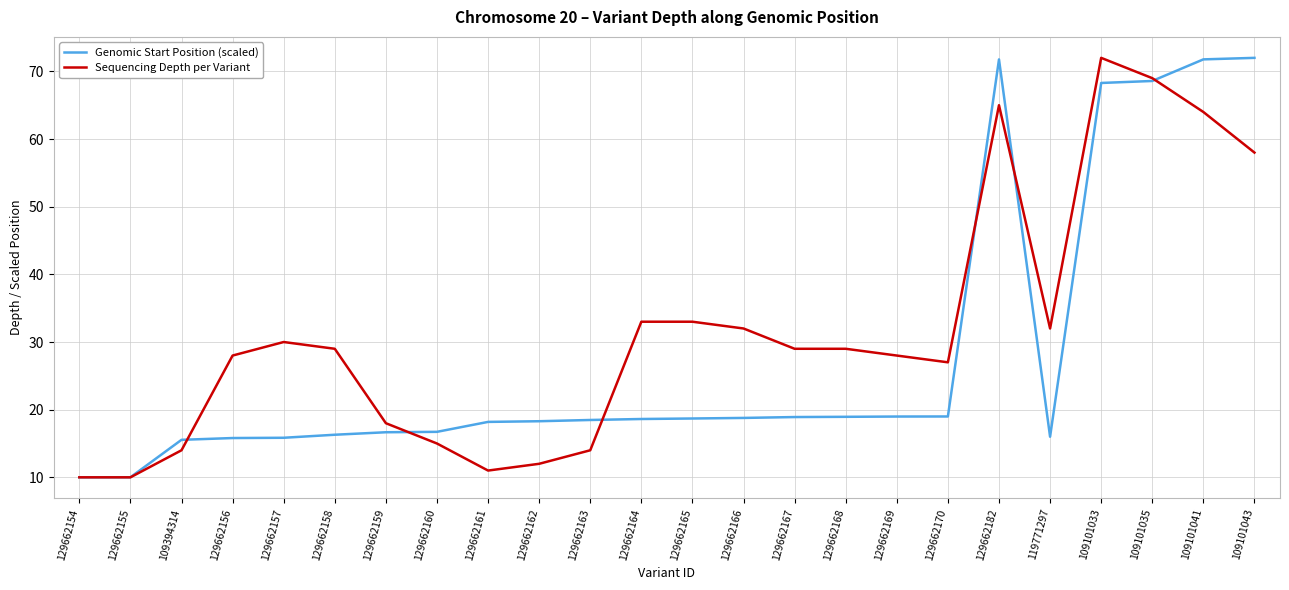

What position from the right is 129662163?

14